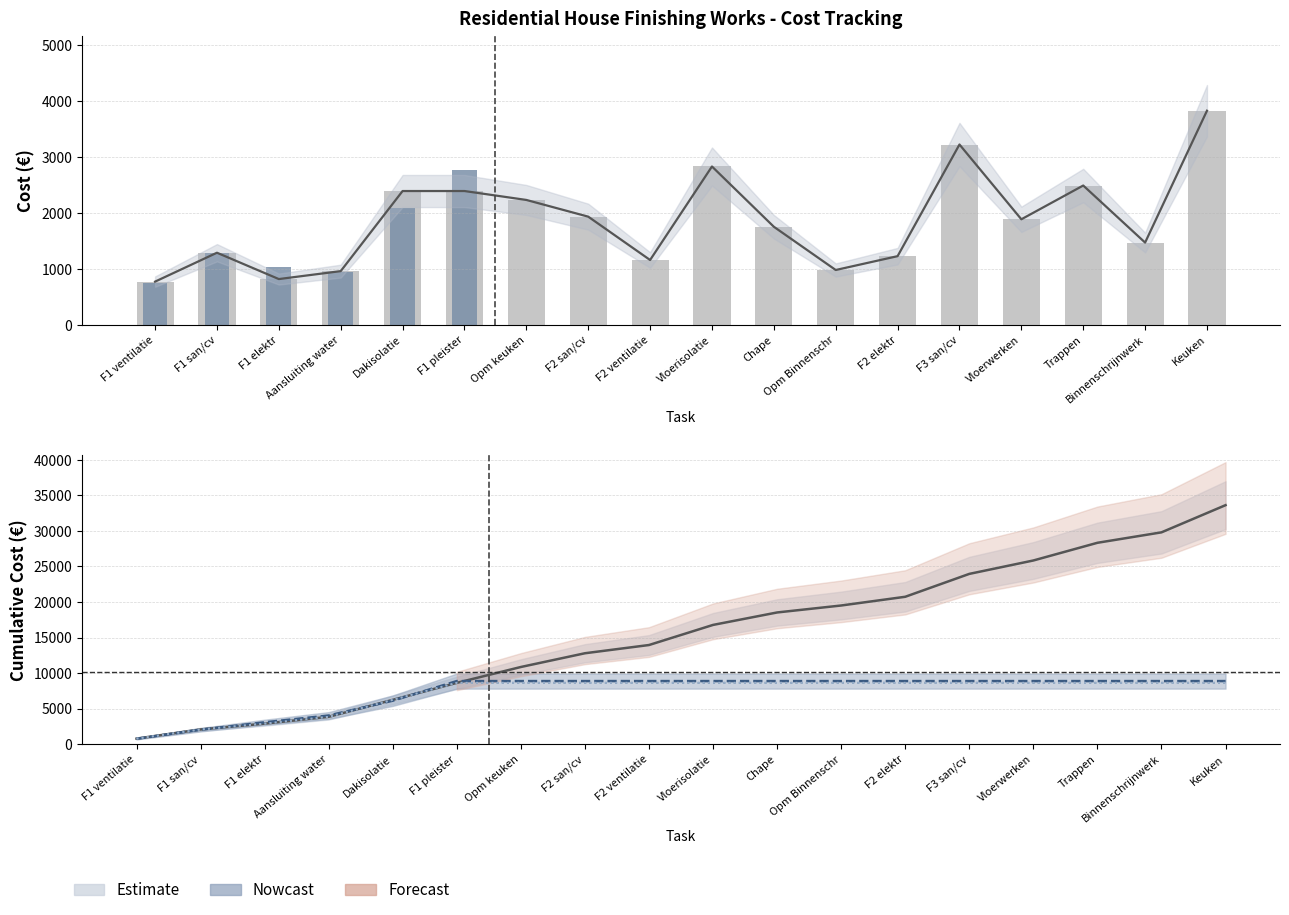

Where is Actual Cost nearest to the value 1380?

F1 san/cv